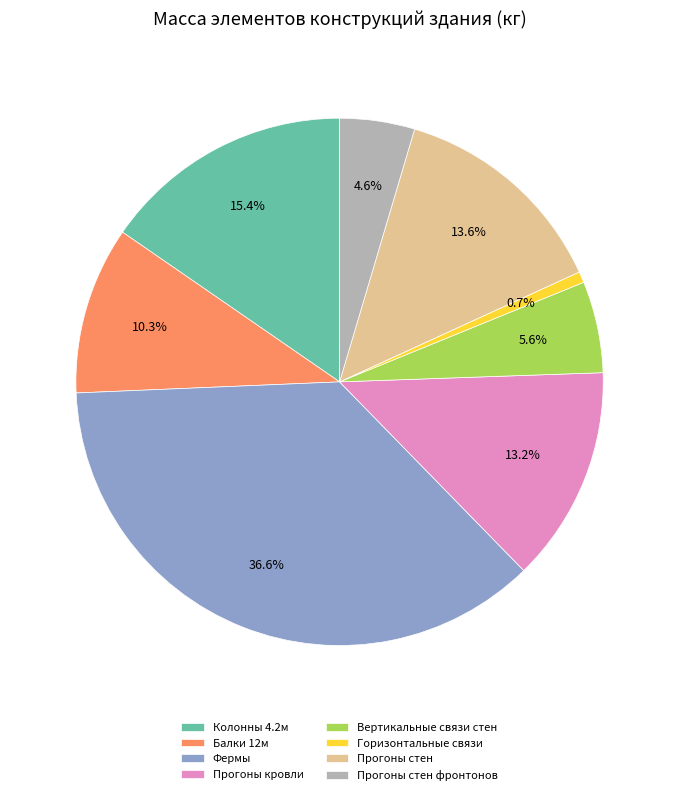

To the nearest percent, what portion does Балки 12м represent?

10%